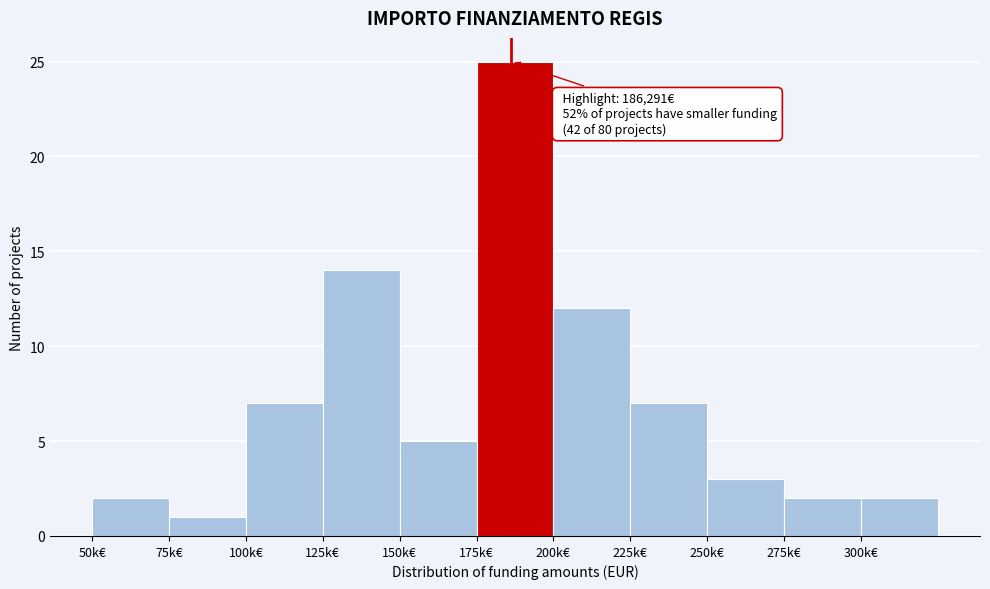

Reading left to right, list all the values displayed in this chart.

2	1	7	14	5	25	12	7	3	2	2